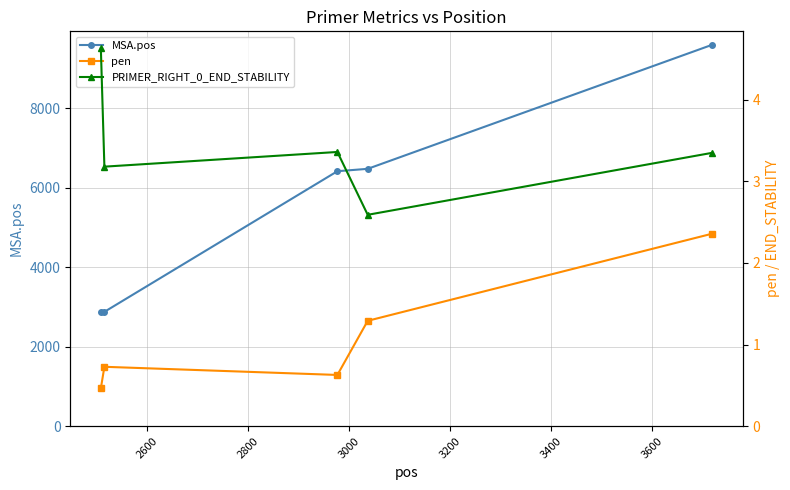

What is the lowest value of the MSA.pos series?

2868